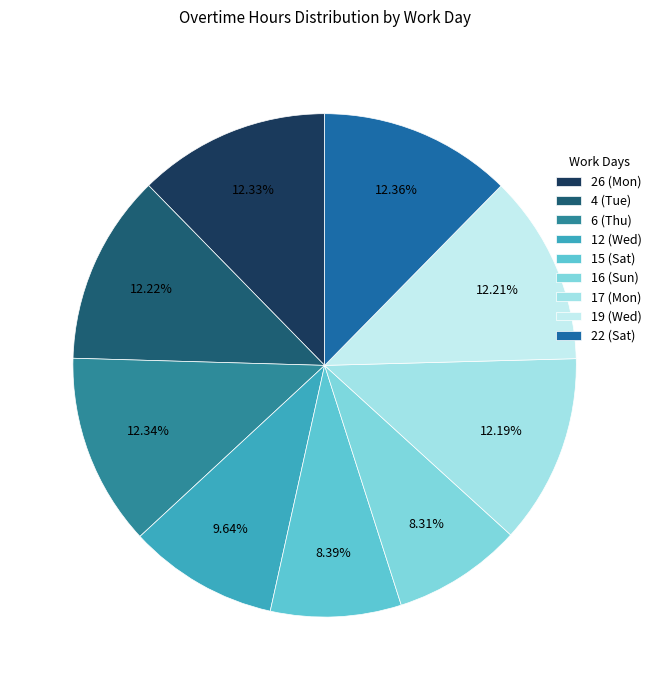

The 16 (Sun) slice represents 8% of the pie. True or false?

True